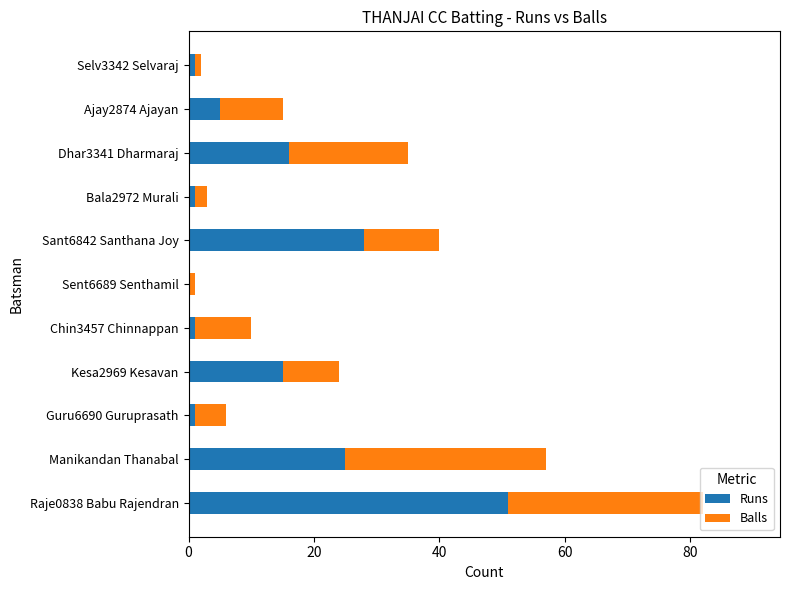

At which category is the sum across all series the highest?

Raje0838 Babu Rajendran